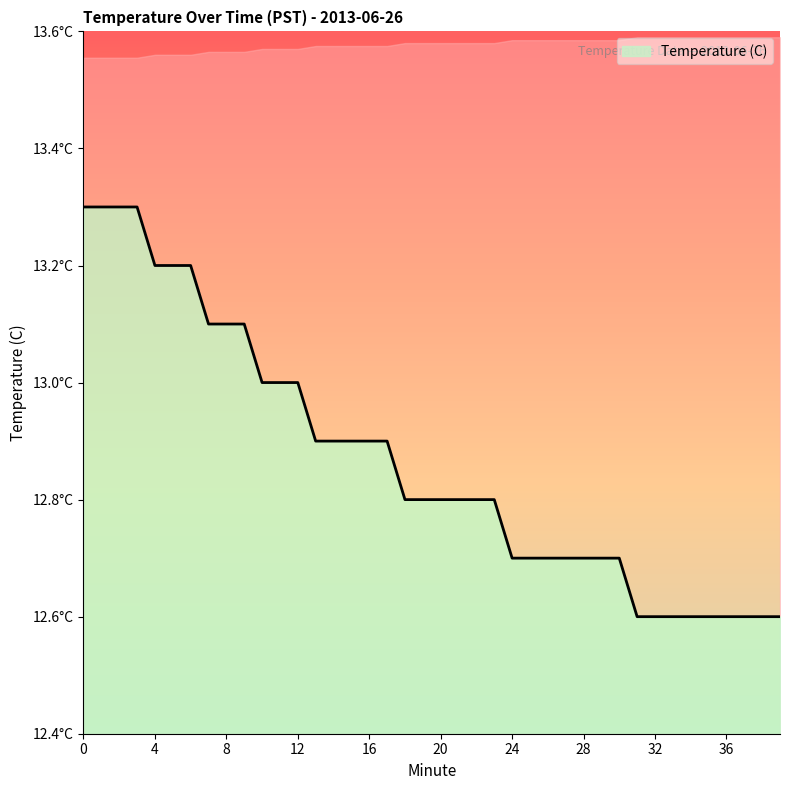

How many lines are shown in the chart?

1